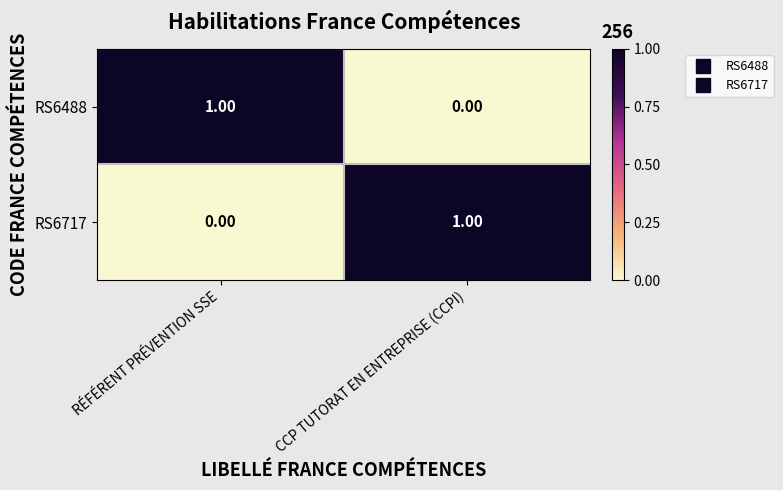

What is the maximum value shown in the chart?

1